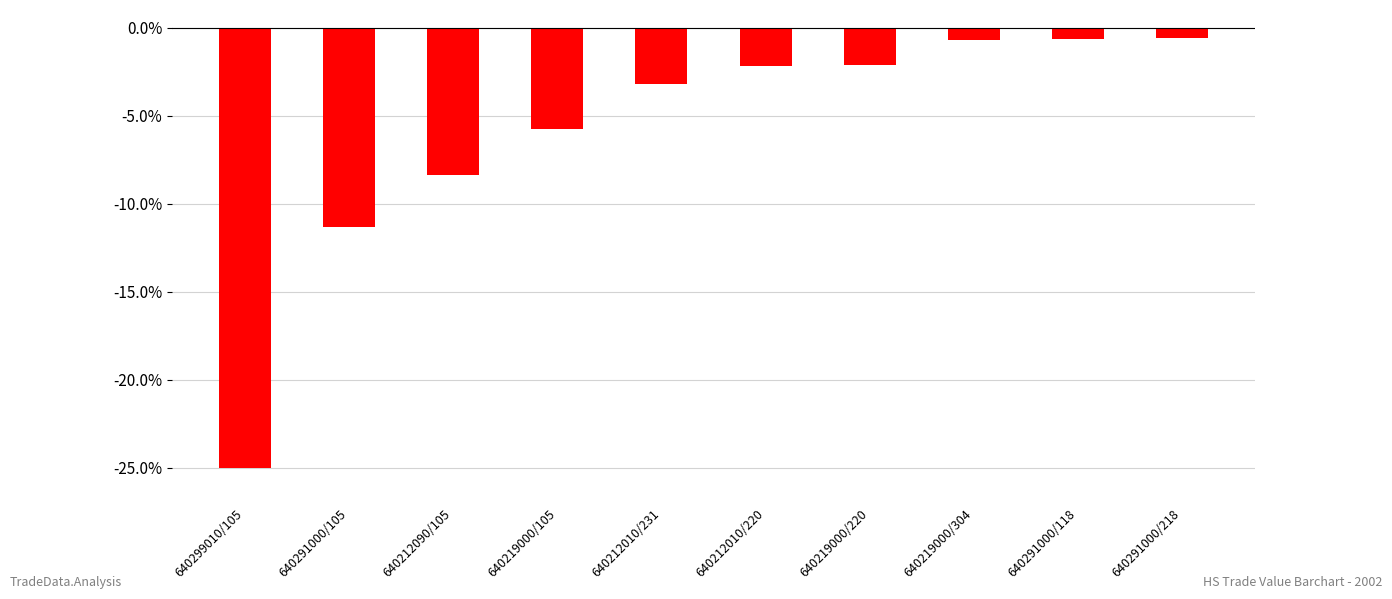

The chart shows a value of -0.6 at 640291000/118. True or false?

True